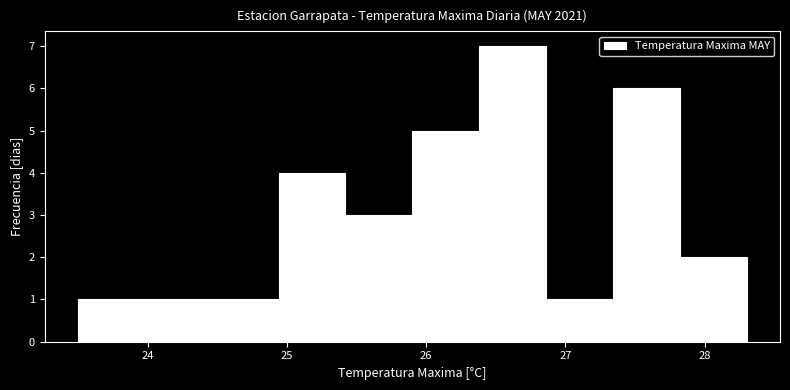

Reading left to right, transcribe this chart: for each bar, give the range it covers on the x-axis and its height. Neither the bar edges nor the heights are printed on the chart, so give them approximately, as read against the axes.

23.50 to 23.98: 1
23.98 to 24.46: 1
24.46 to 24.94: 1
24.94 to 25.42: 4
25.42 to 25.90: 3
25.90 to 26.38: 5
26.38 to 26.86: 7
26.86 to 27.34: 1
27.34 to 27.82: 6
27.82 to 28.30: 2